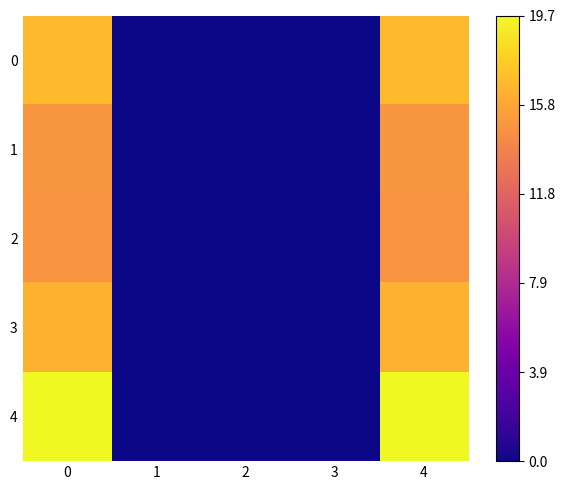

Which series has the largest range (max minus min)?

4